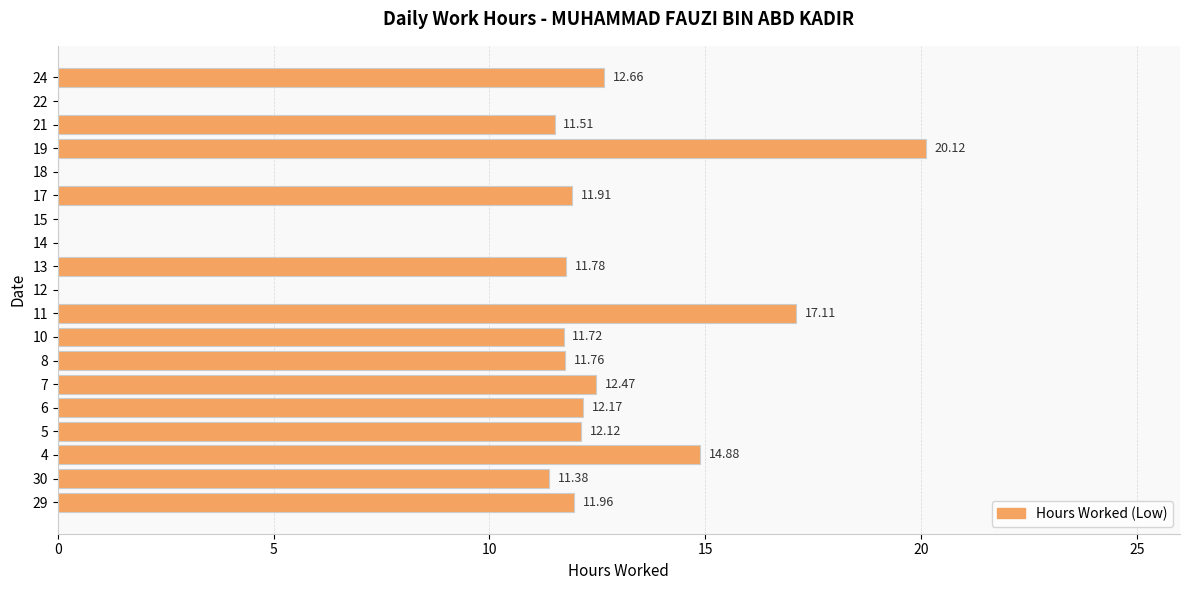

What is the ratio of the value at 15 to the value at 13?

0.0